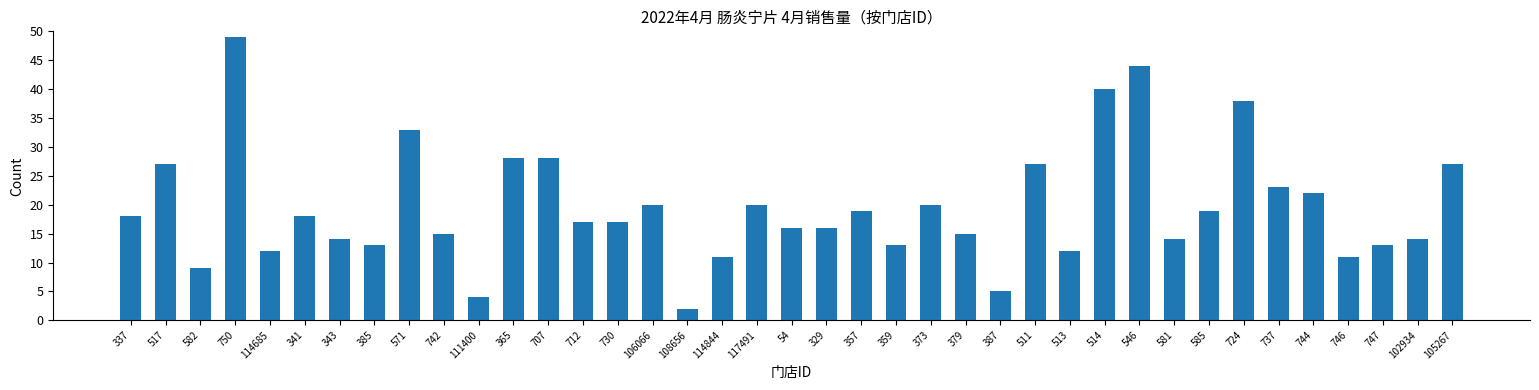

What is the value of the 39th bar from the left?

27